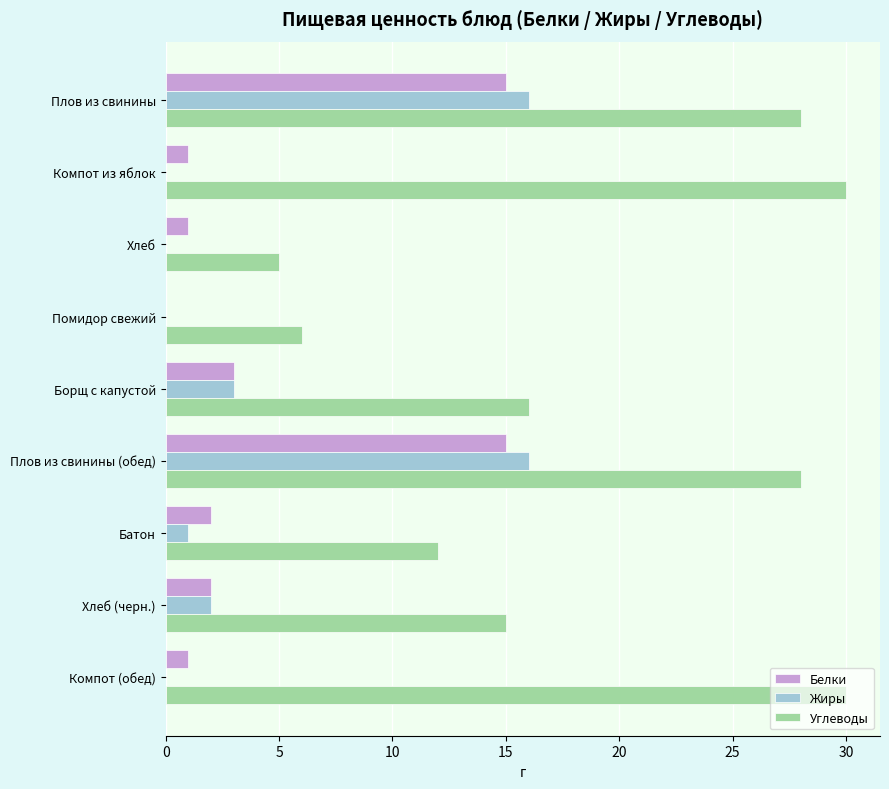

What is the maximum value shown in the chart?

30